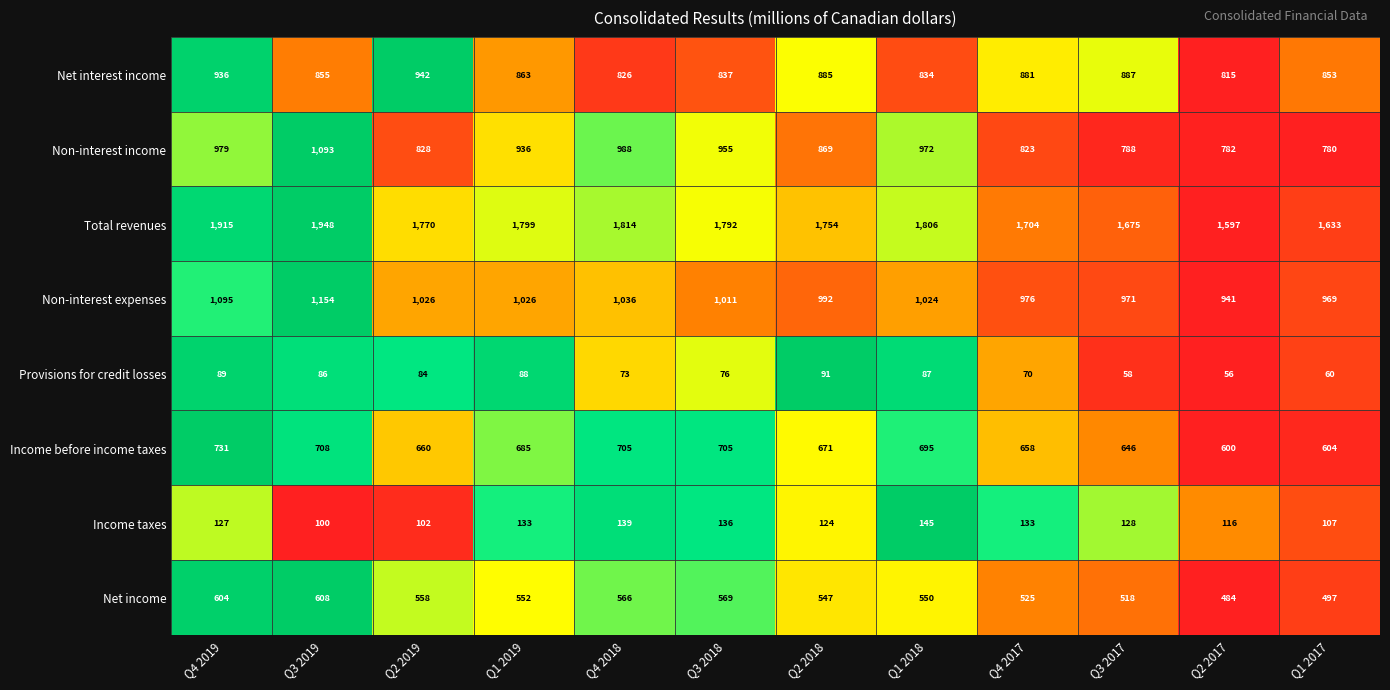

Which series has the largest range (max minus min)?

Total revenues